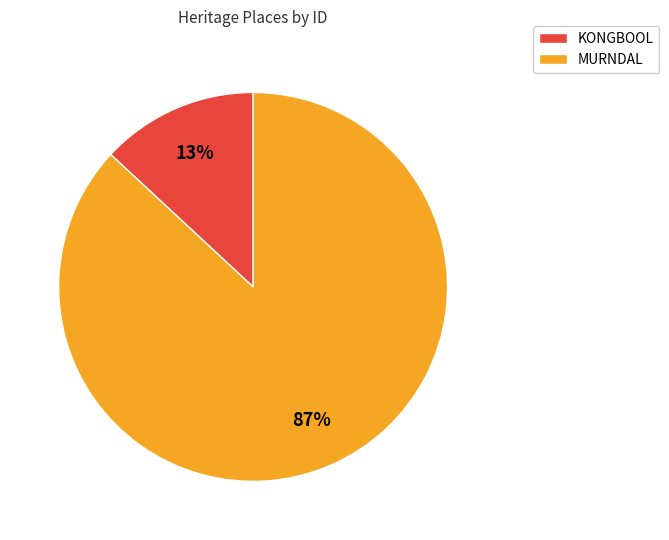

Between KONGBOOL and MURNDAL, which is larger?

MURNDAL